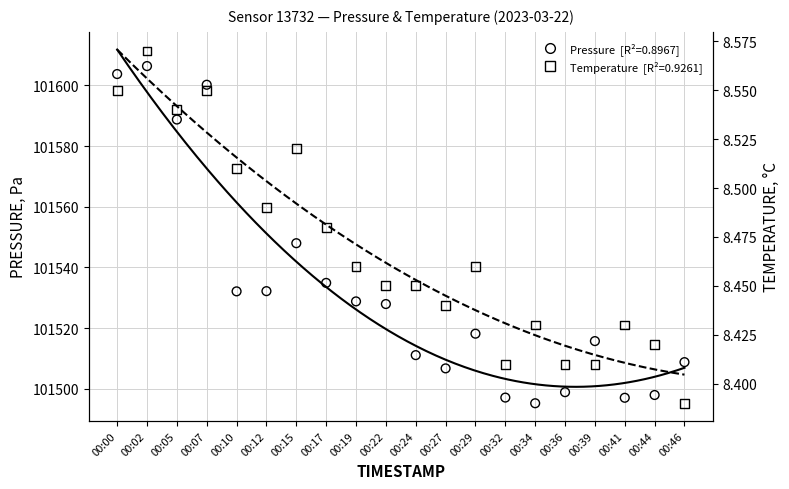

What is the total value across all series at 00:10?

101540.6